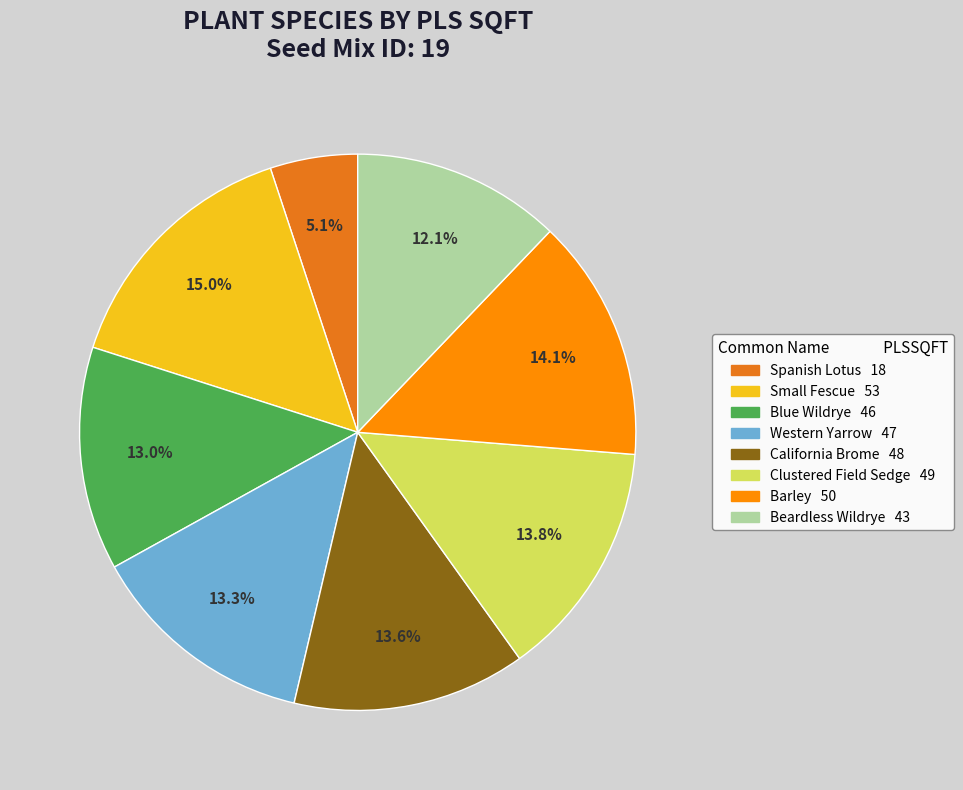

Is it true that Barley is 26% of the pie?

False